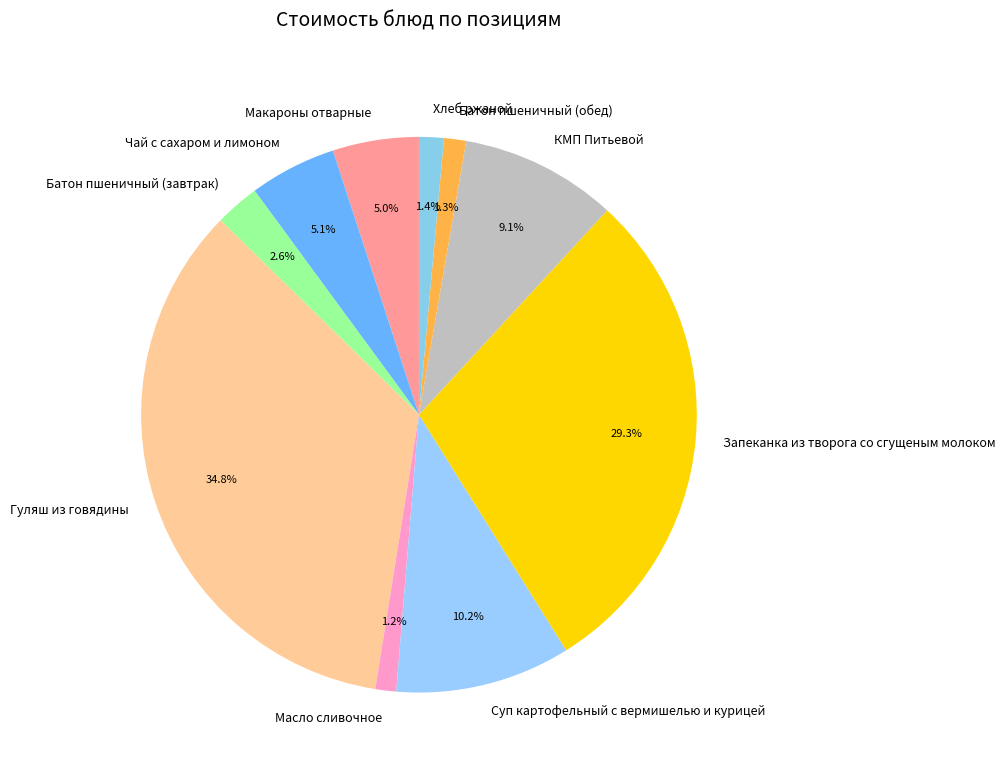

Does Суп картофельный с вермишелью и курицей represent more than half of the total?

No